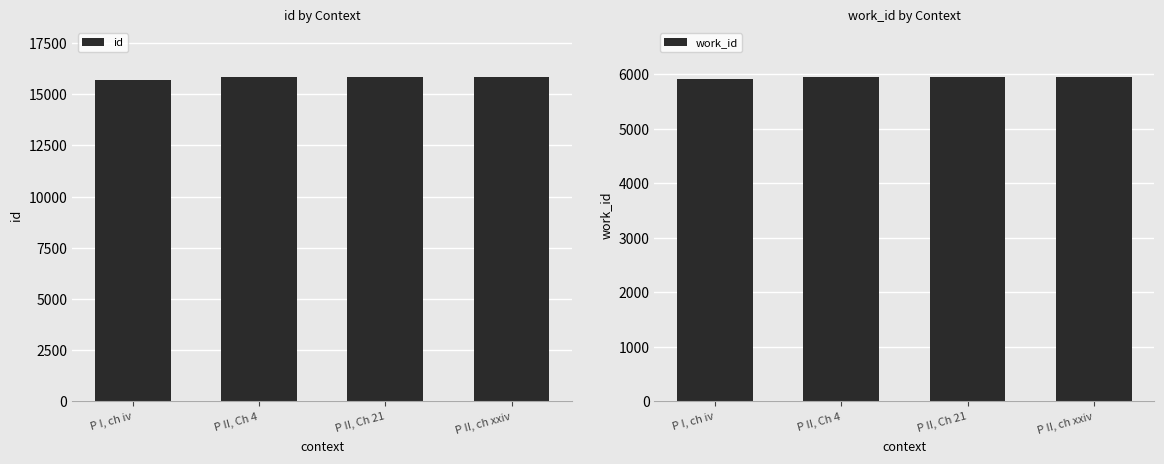

What is the value of the work_id bar at the 3rd from the left?

5960